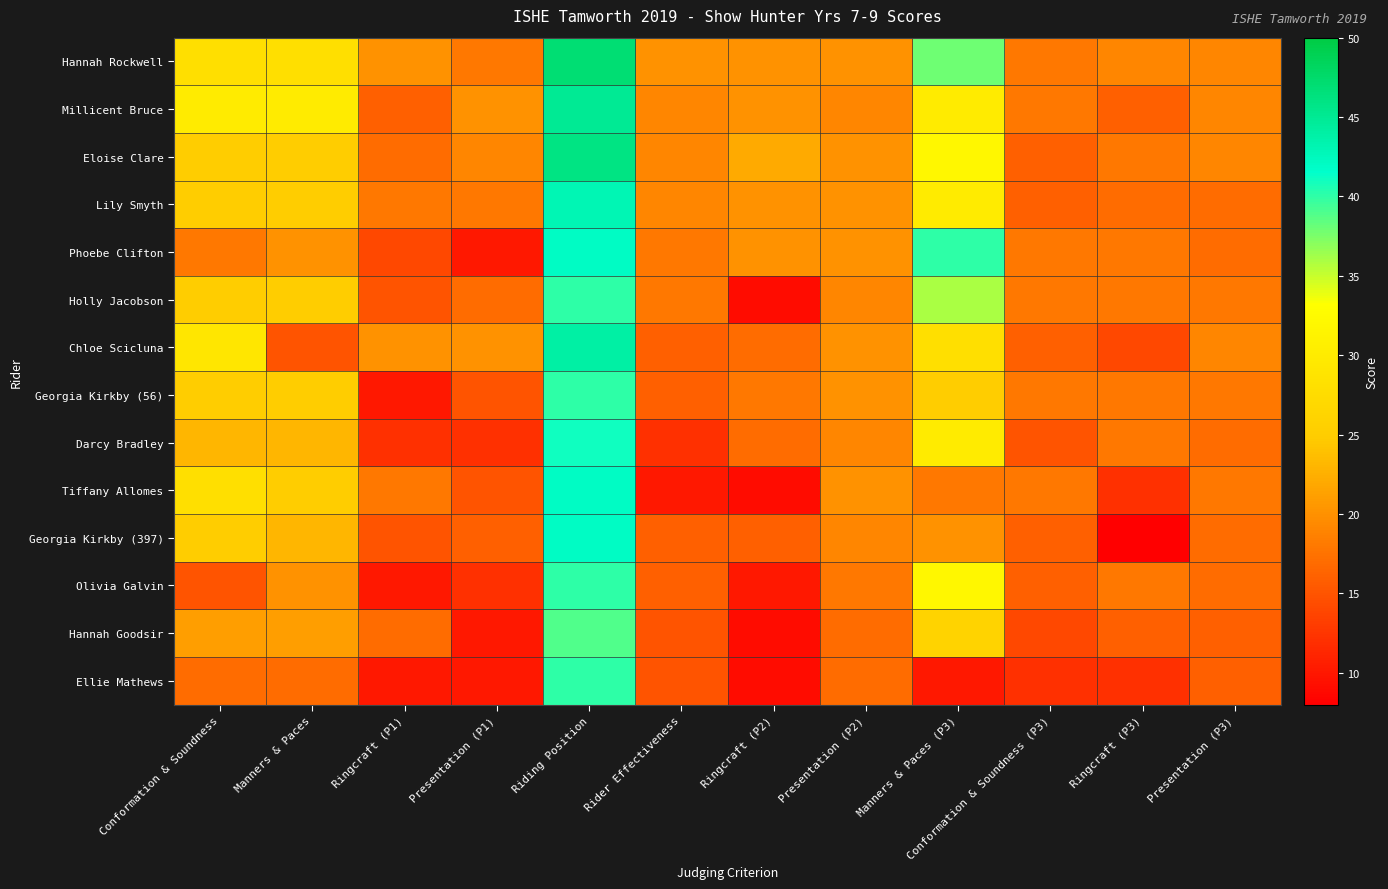

What is the smallest value displayed?

8